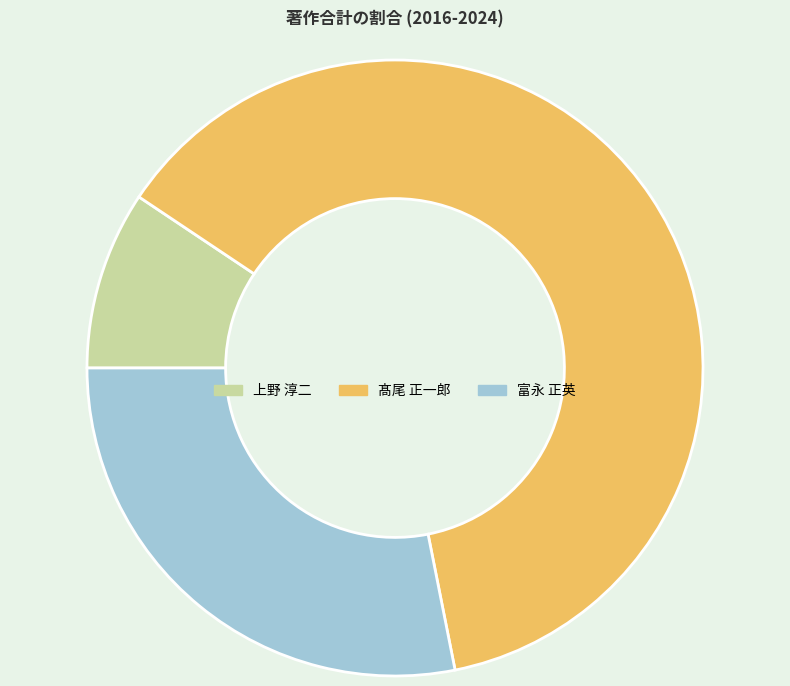

Which category has the smallest portion of the pie?

上野 淳二